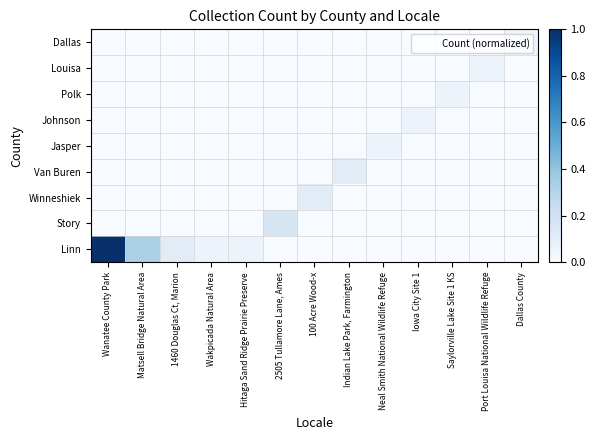

List the series in order of their peak value, highest first.

Linn, Story, Winneshiek, Van Buren, Jasper, Johnson, Polk, Louisa, Dallas